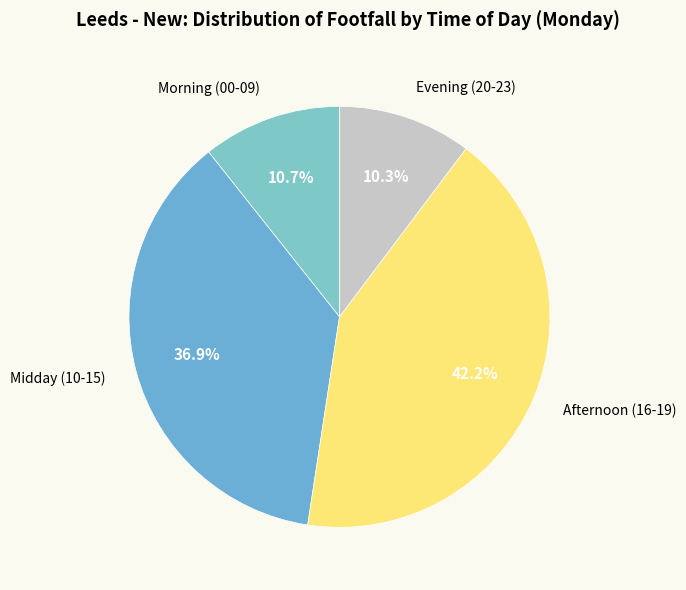

How many slices are in this pie chart?

4